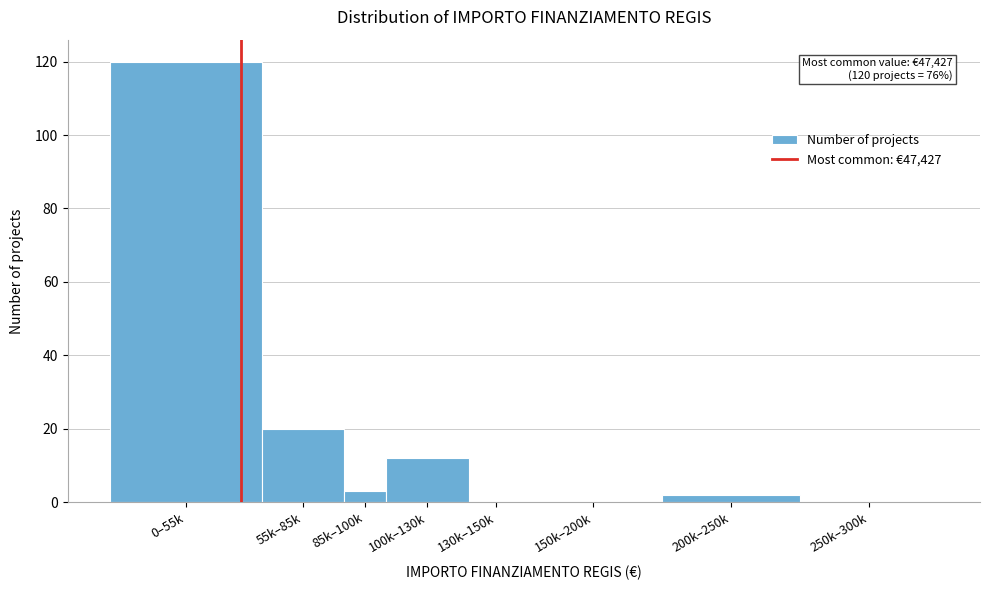

Reading left to right, list all the values displayed in this chart.

0–55k=120	55k–85k=20	85k–100k=3	100k–130k=12	130k–150k=0	150k–200k=0	200k–250k=2	250k–300k=0